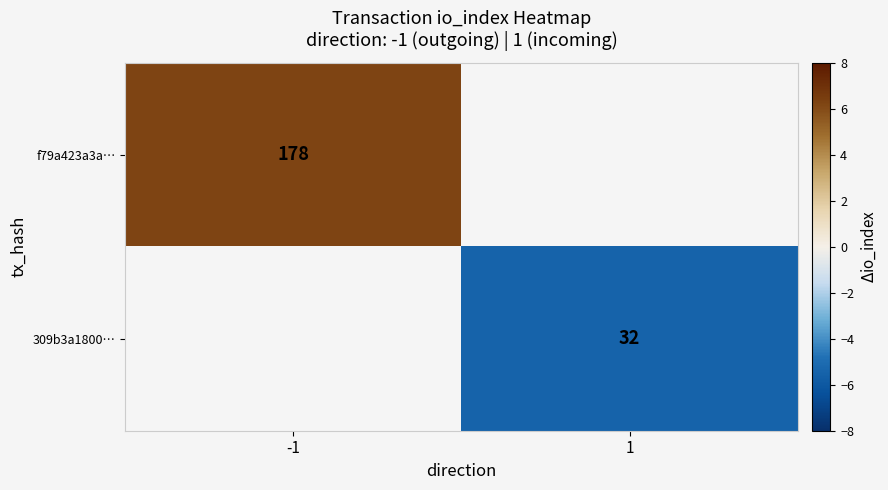

At how many categories does at least one series exceed 36?

1